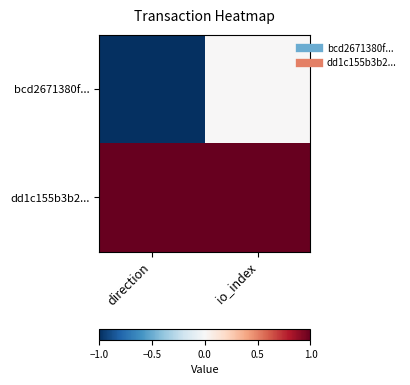

At direction, list the series in order from smallest to largest.

bcd2671380f..., dd1c155b3b2...